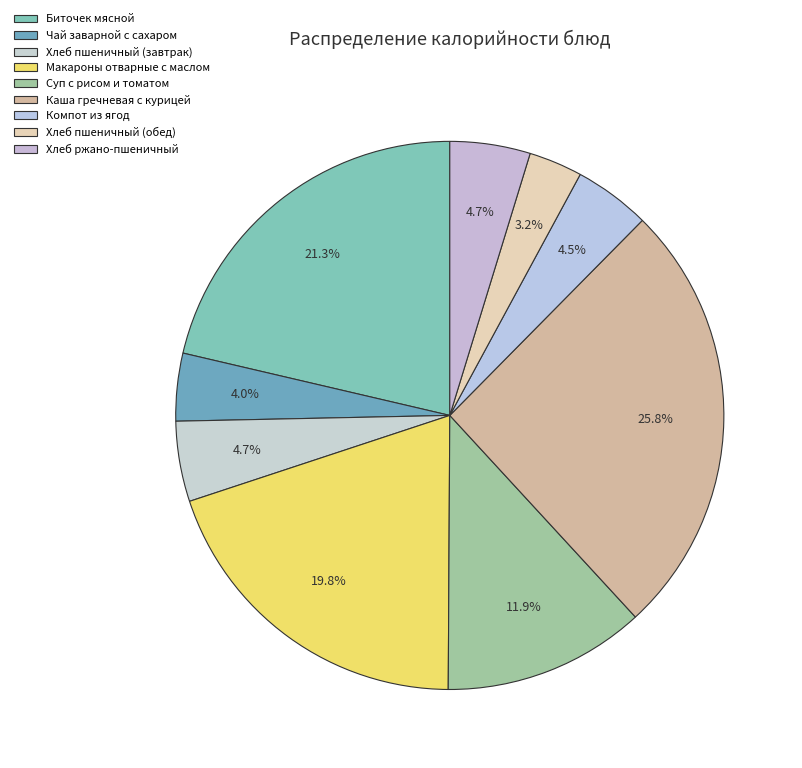

To the nearest percent, what is the difference between the largest and smallest slice percentages?

23%